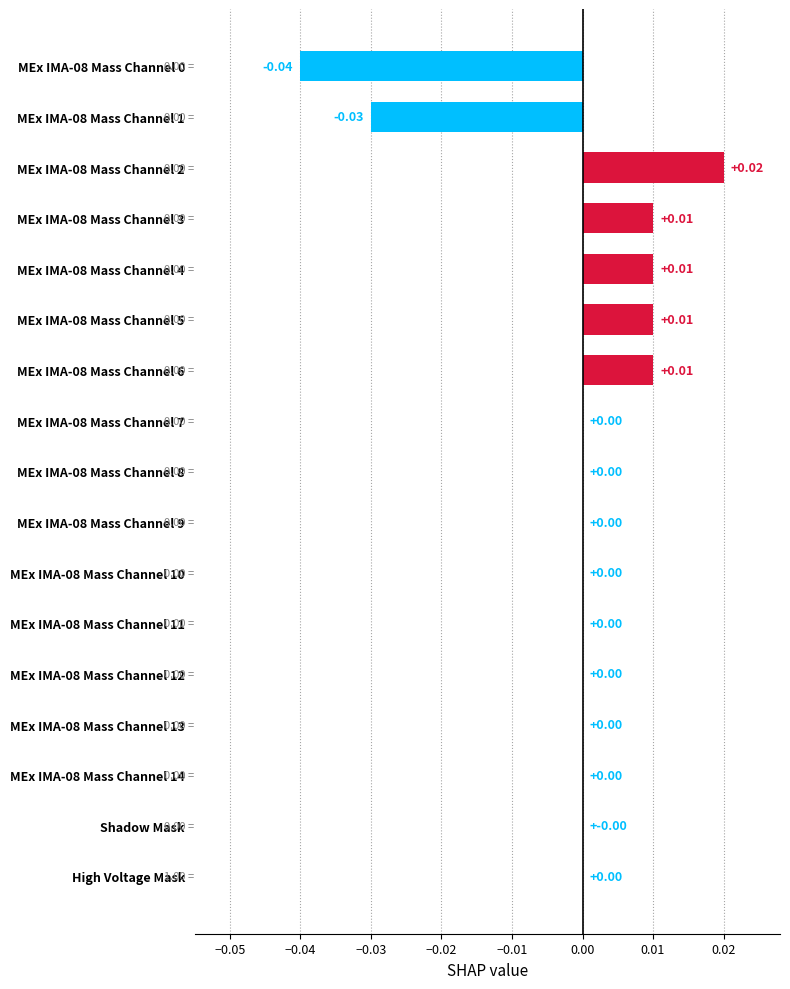

Between High Voltage Mask and MEx IMA-08 Mass Channel 1, which is larger?

High Voltage Mask